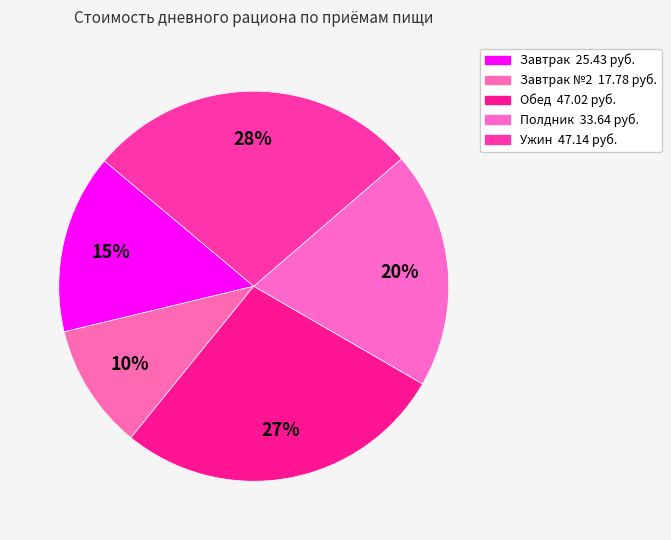

How many segments does this pie chart have?

5